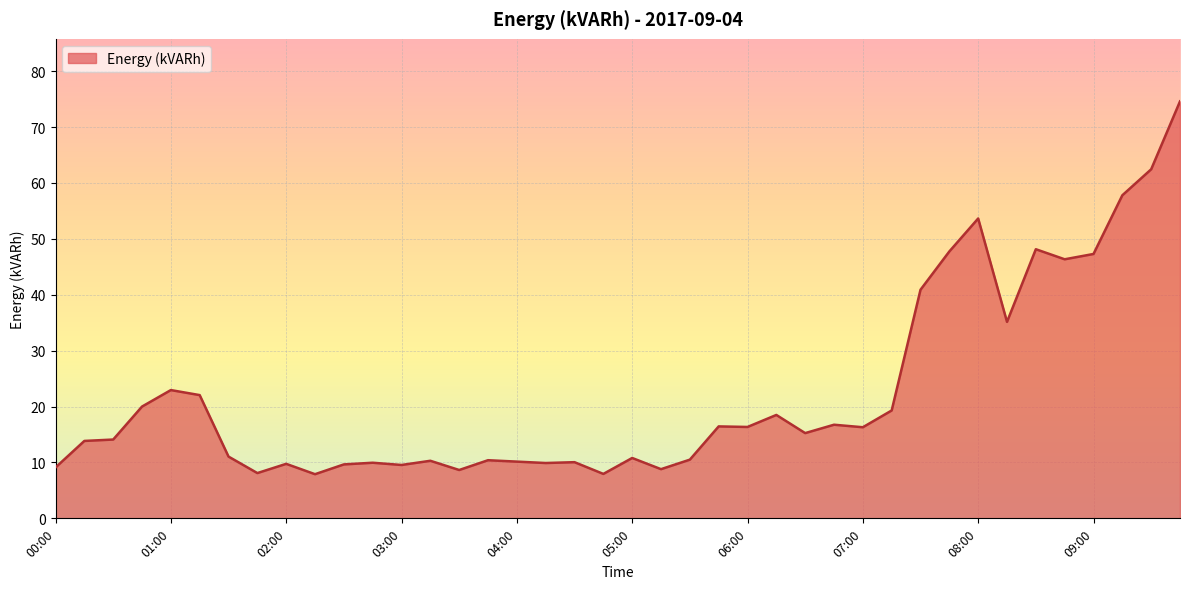

What is the minimum value shown in the chart?

7.9